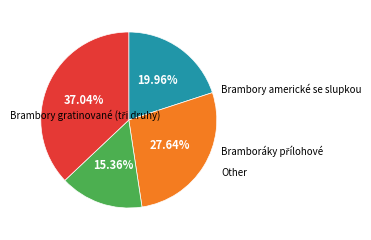

Is there a majority slice in this chart?

No